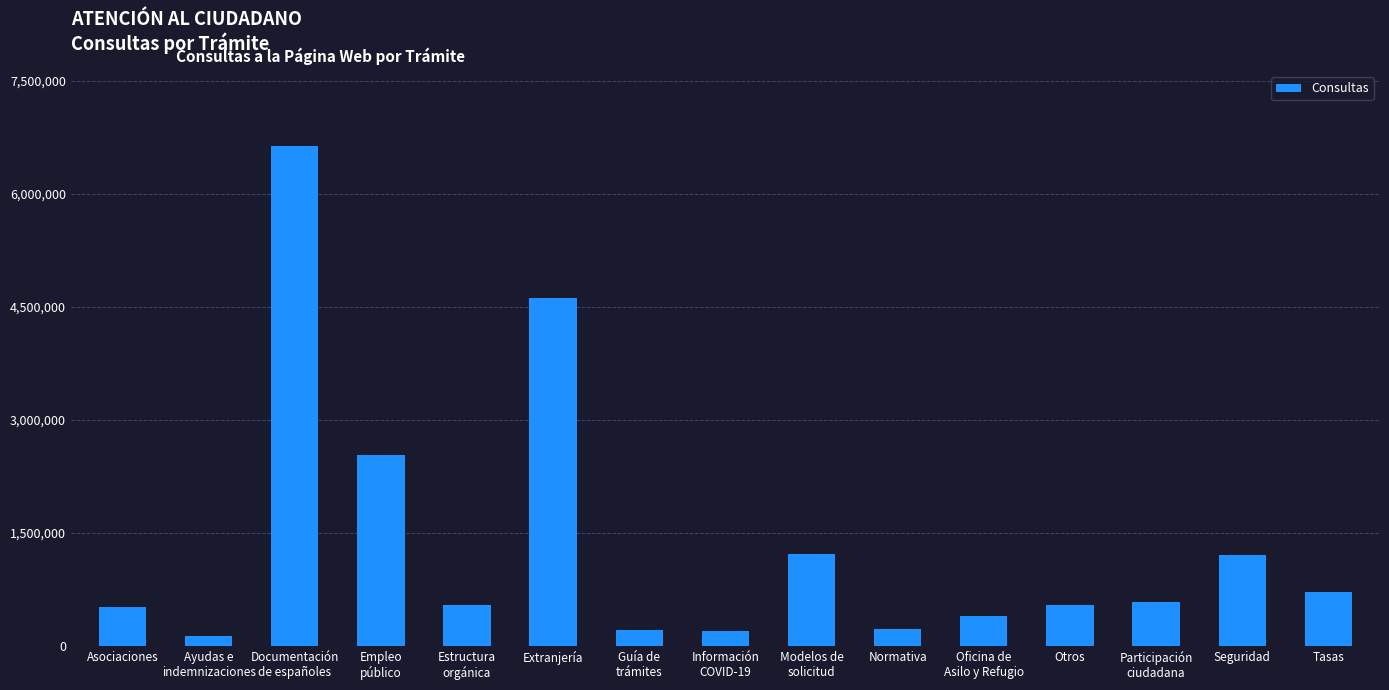

What is the average value?

1351907